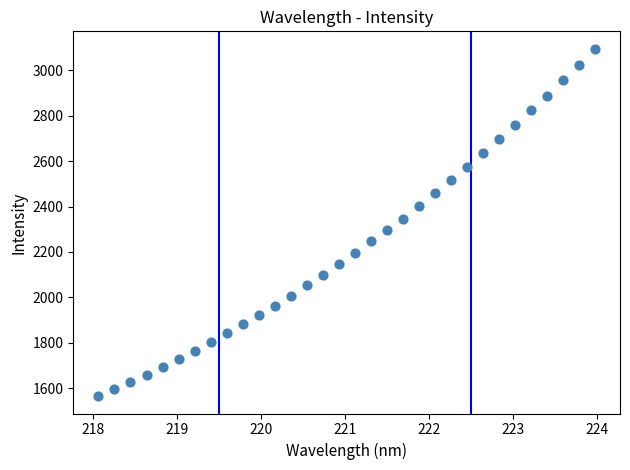

What is the range of X values (max minus min)?

5.9